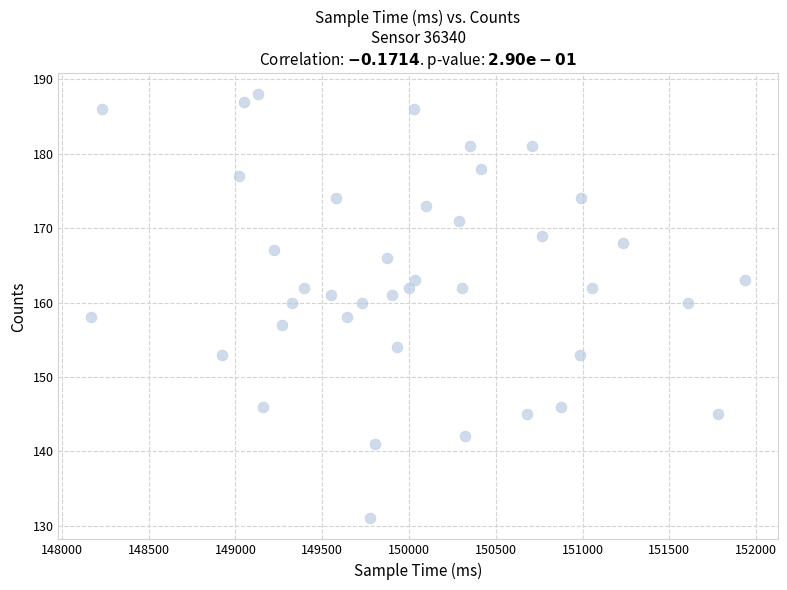

What is the range of Y values (max minus min)?

57